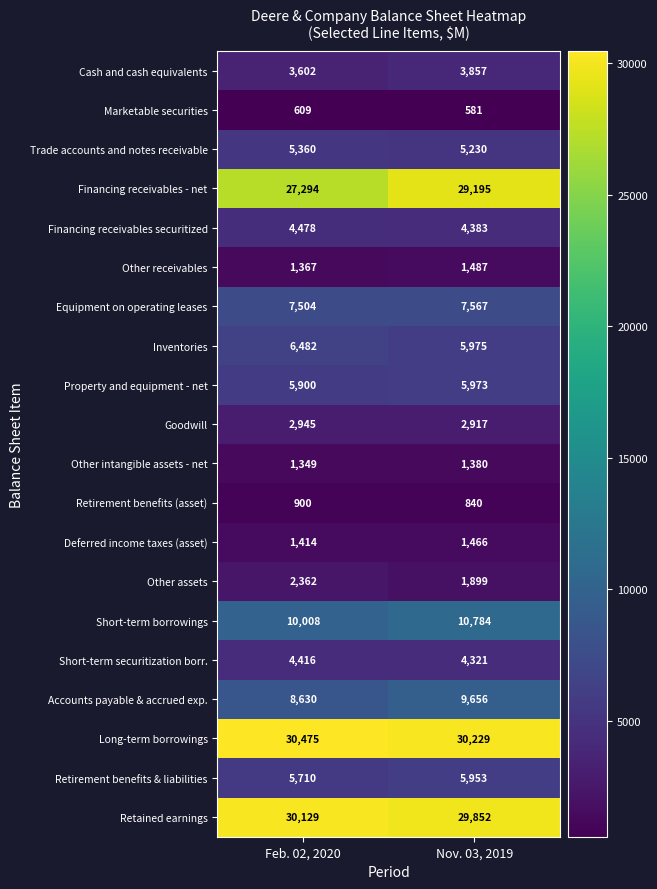

Rank the series at Nov. 03, 2019 from lowest to highest value.

Marketable securities, Retirement benefits (asset), Other intangible assets - net, Deferred income taxes (asset), Other receivables, Other assets, Goodwill, Cash and cash equivalents, Short-term securitization borr., Financing receivables securitized, Trade accounts and notes receivable, Retirement benefits & liabilities, Property and equipment - net, Inventories, Equipment on operating leases, Accounts payable & accrued exp., Short-term borrowings, Financing receivables - net, Retained earnings, Long-term borrowings